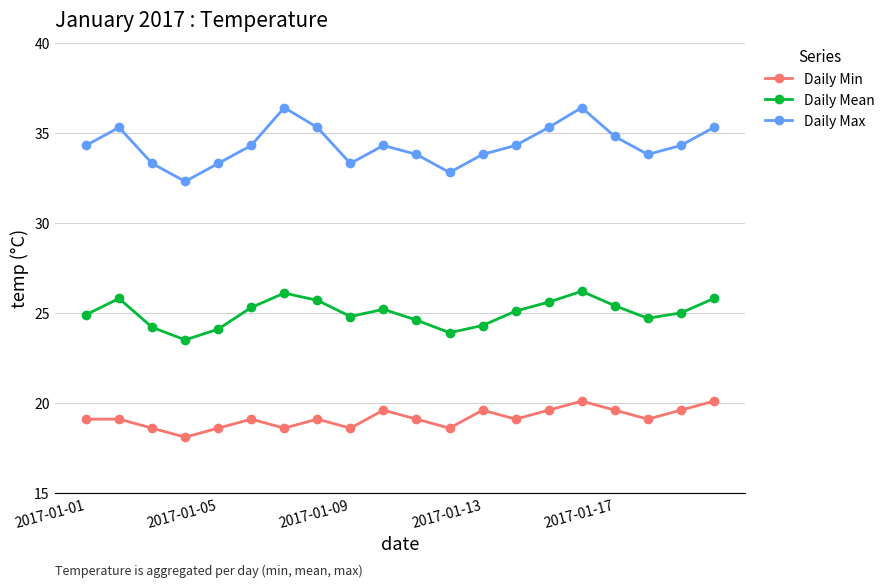

What is the difference between the maximum and minimum values in the Daily Min series?

2.0